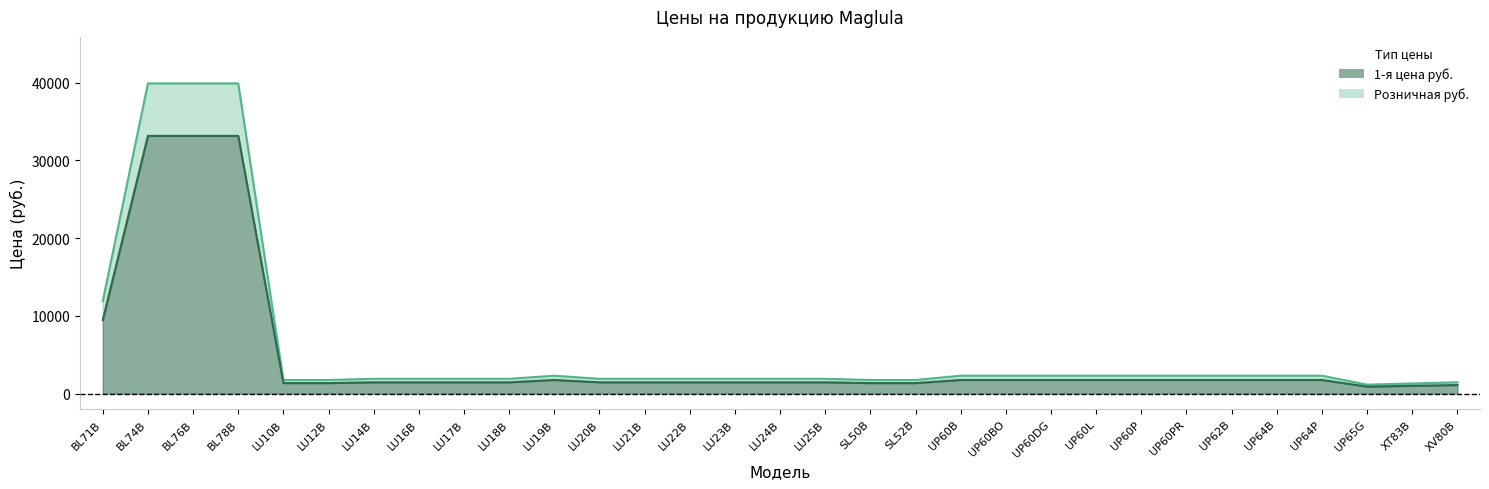

Between UP60BO and UP60L, which series saw the biggest shift?

1-я цена руб.